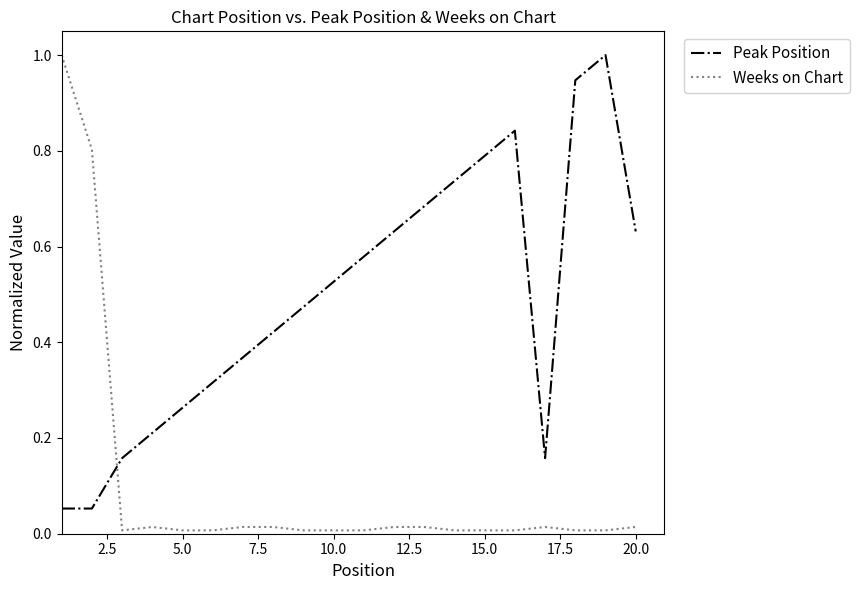

What is the difference between the maximum and minimum values in the Weeks on Chart series?

1.0